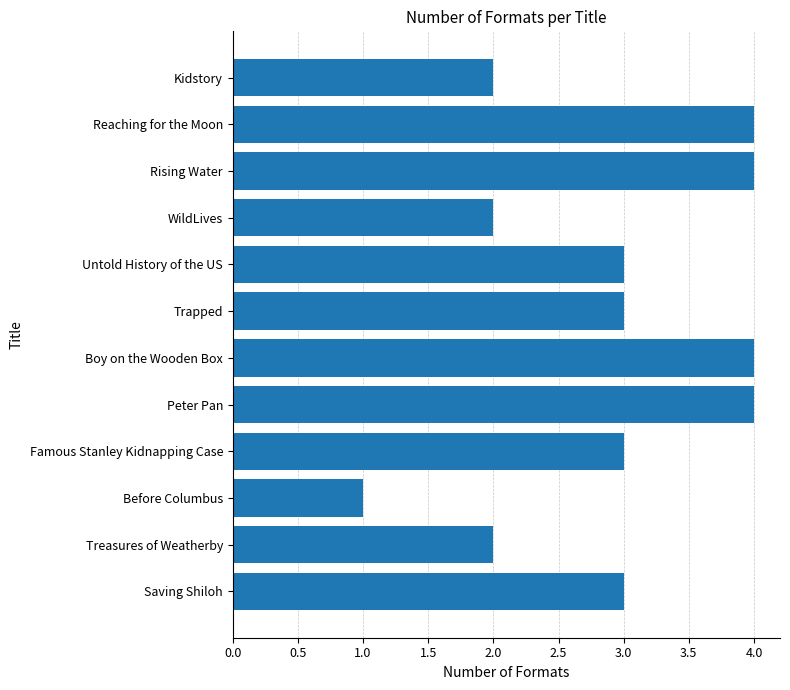

Which has a higher value, WildLives or Before Columbus?

WildLives